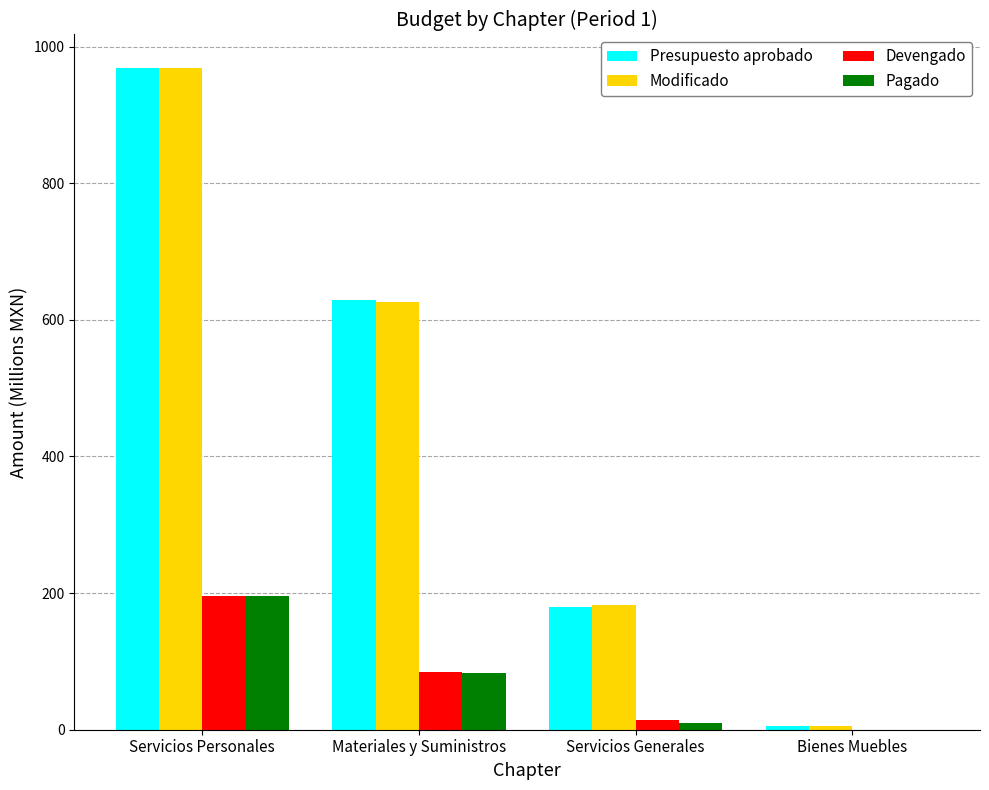

What is the spread (max minus min) of values at Servicios Generales?

173.1